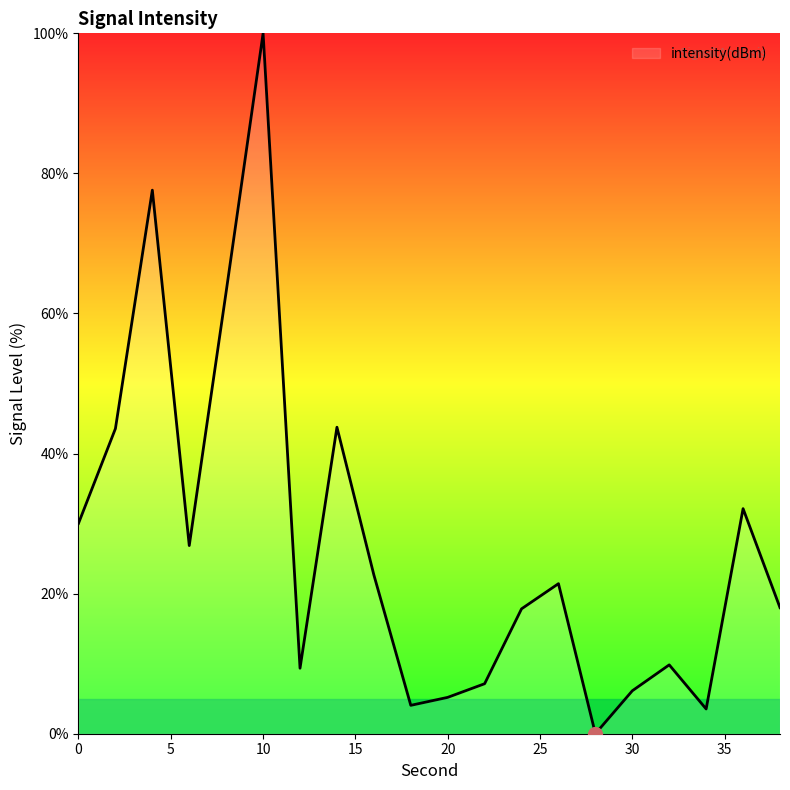

What is the difference between the maximum and minimum values?

100.0